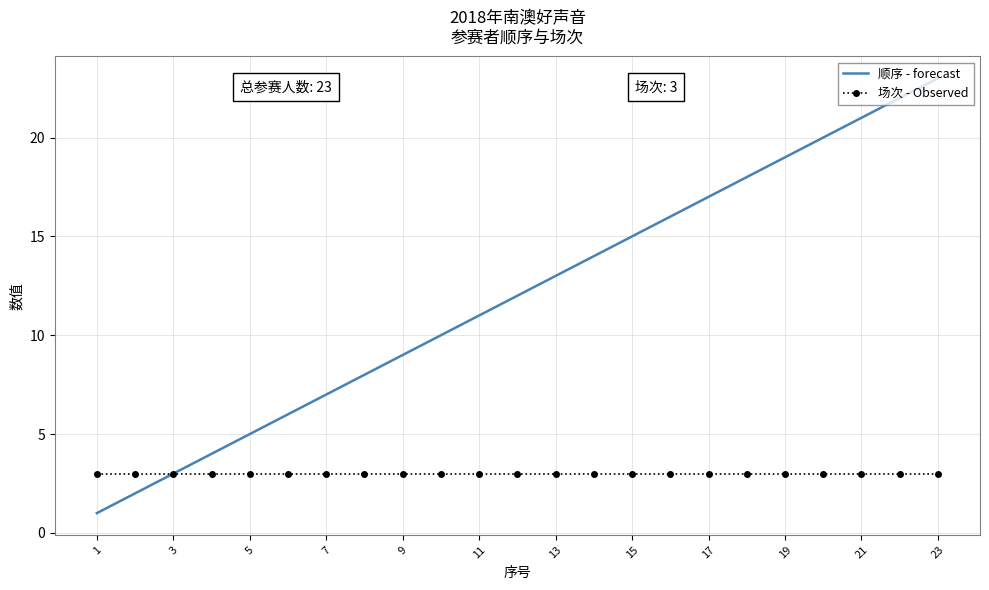

List the series in order of their overall mean, lowest first.

场次 - Observed, 顺序 - forecast